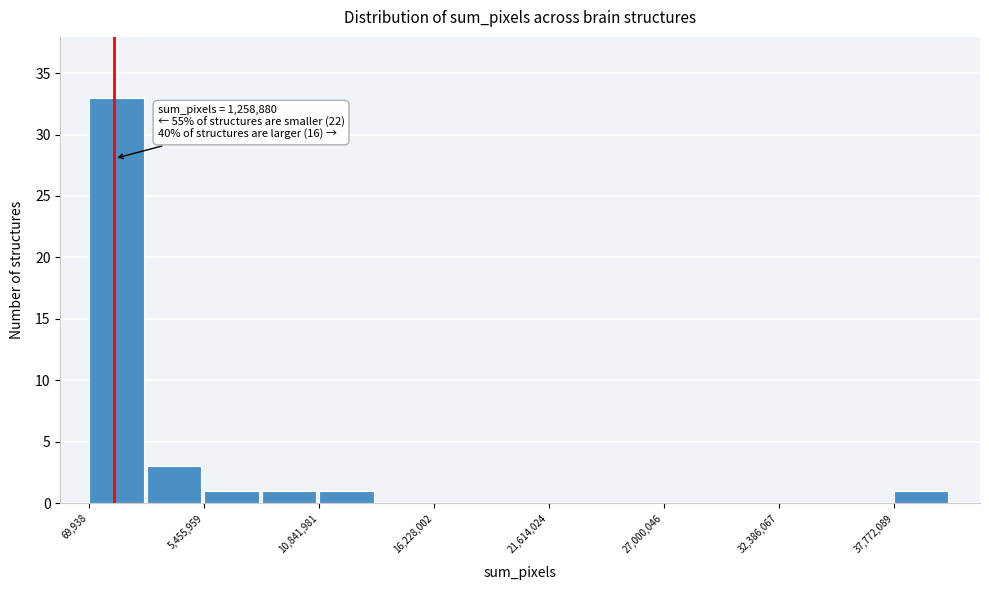

Read against the x-axis, roughly where is the centre of the tallest bar?

1000000